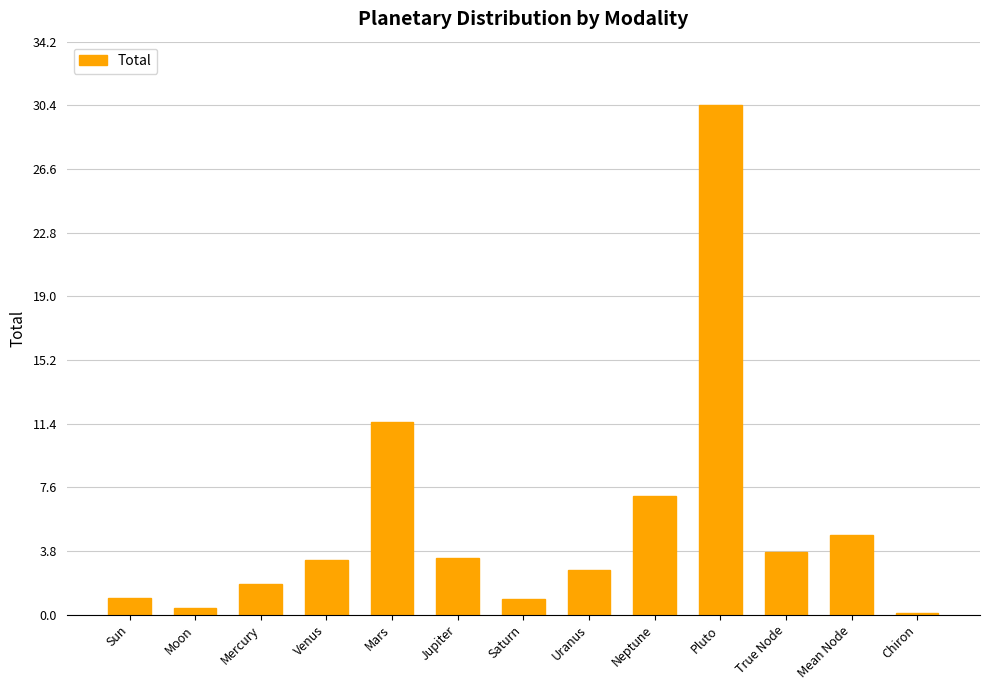

What is the difference between the values at Mercury and Chiron?

1.8